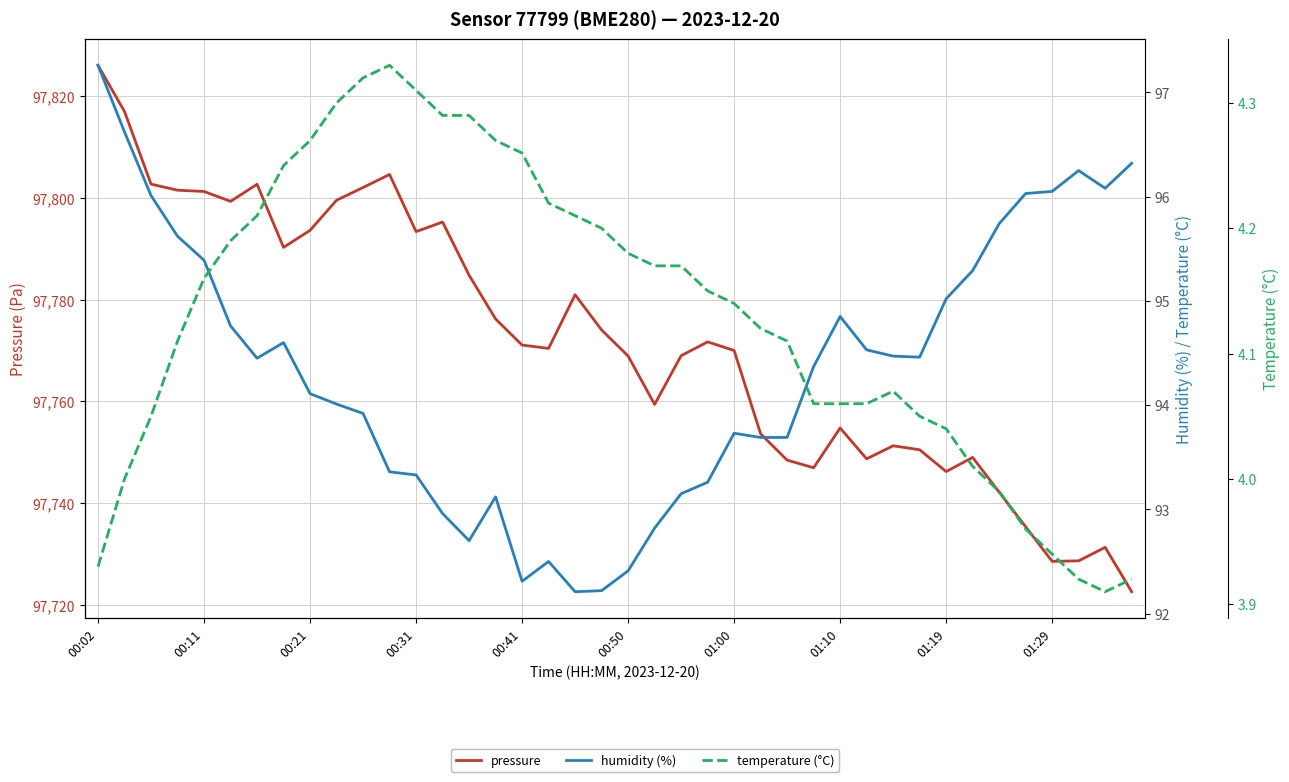

Which series has the widest spread of values?

pressure